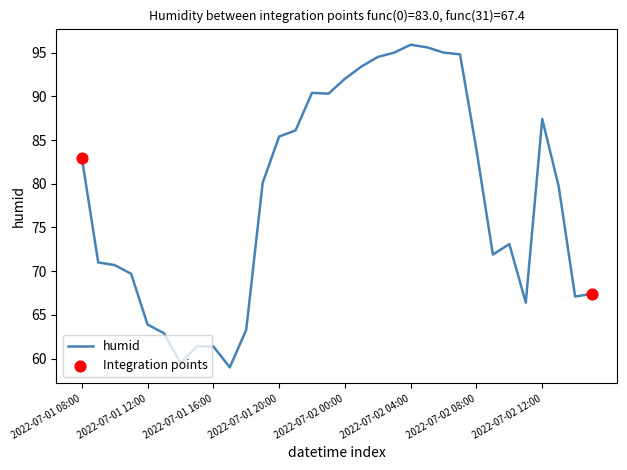

What is the greatest value displayed?

95.9